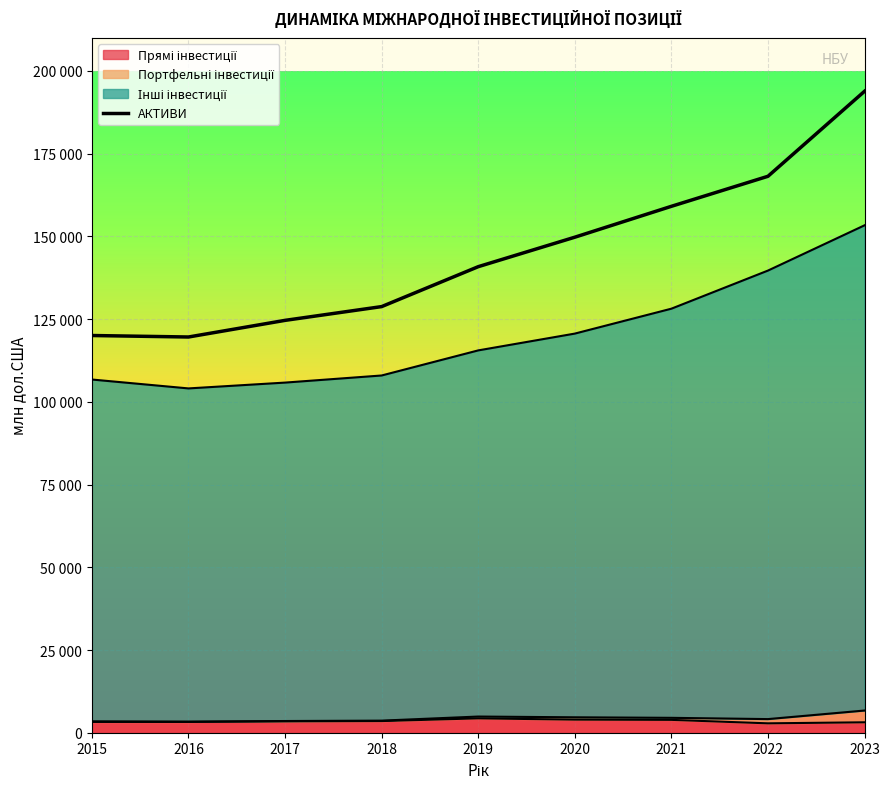

How many points are lower than both their immediate neighbors (excluding endpoints)?

1